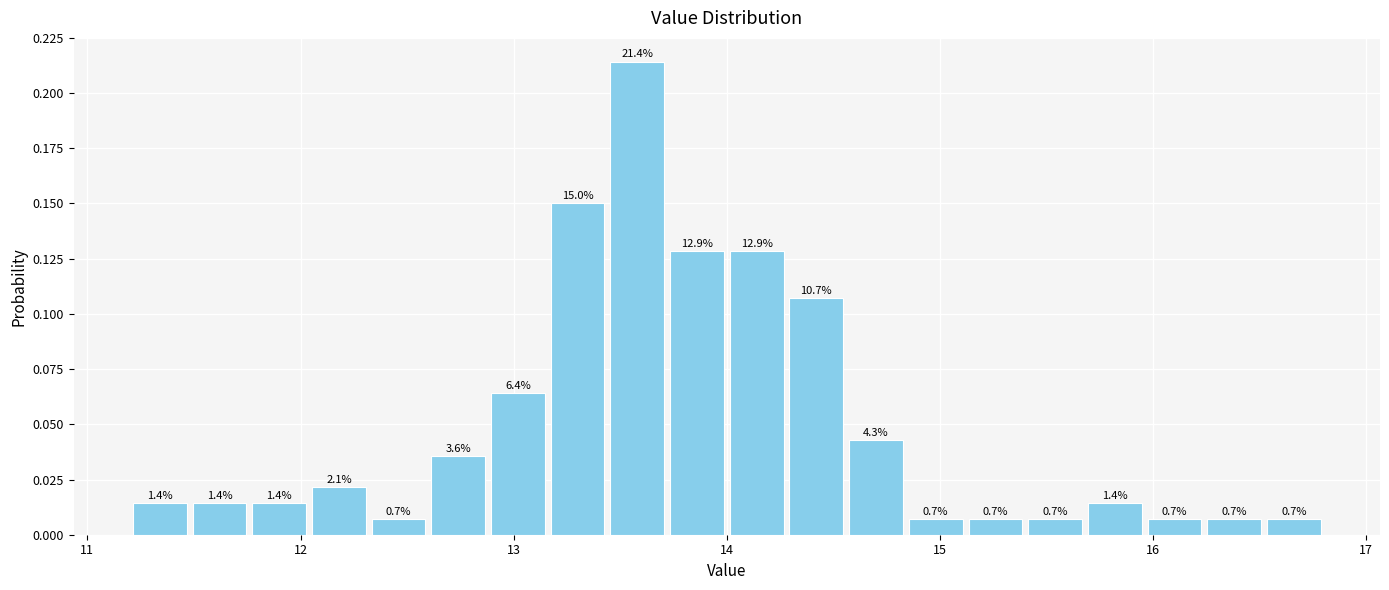

Read against the x-axis, roughly where is the centre of the tallest bar?

13.6